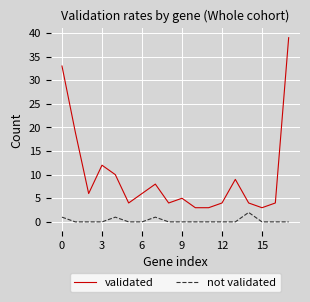

How many lines are shown in the chart?

2